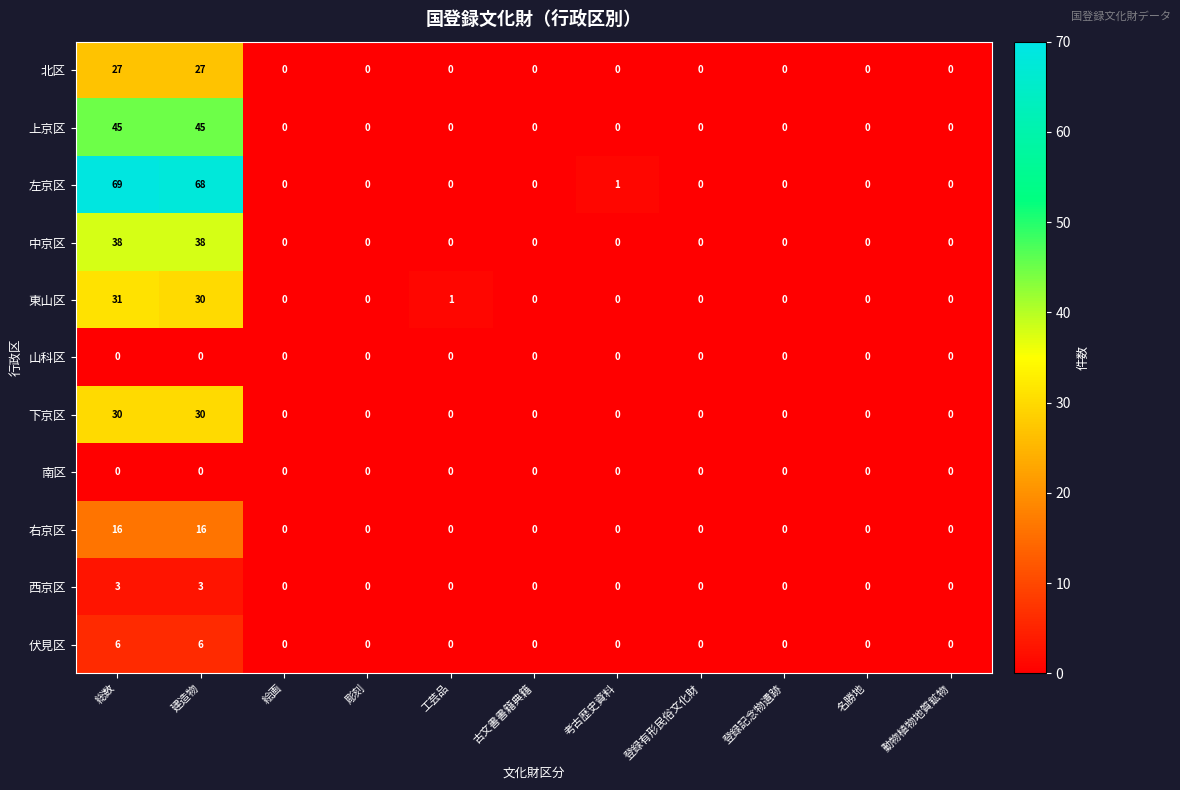

Which series has the widest spread of values?

左京区